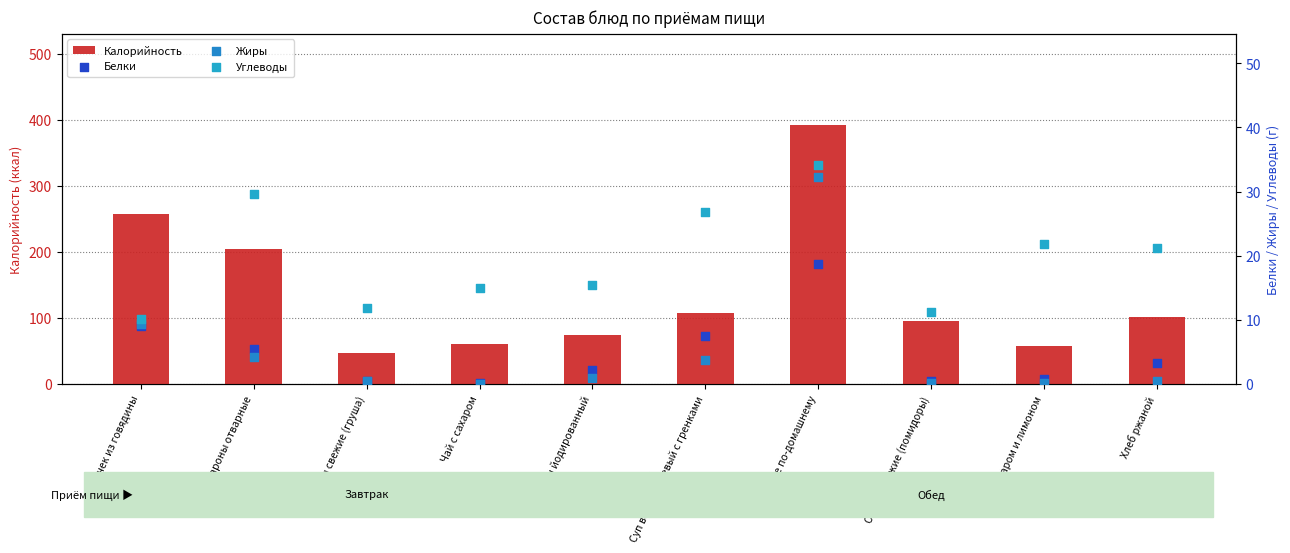

What are all the series names shown in the legend?

Калорийность, Белки, Жиры, Углеводы